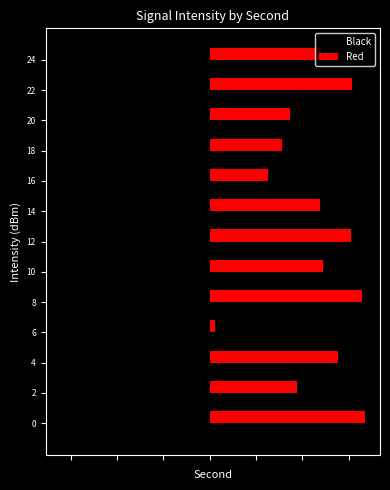

Does the chart contain any negative values?

Yes